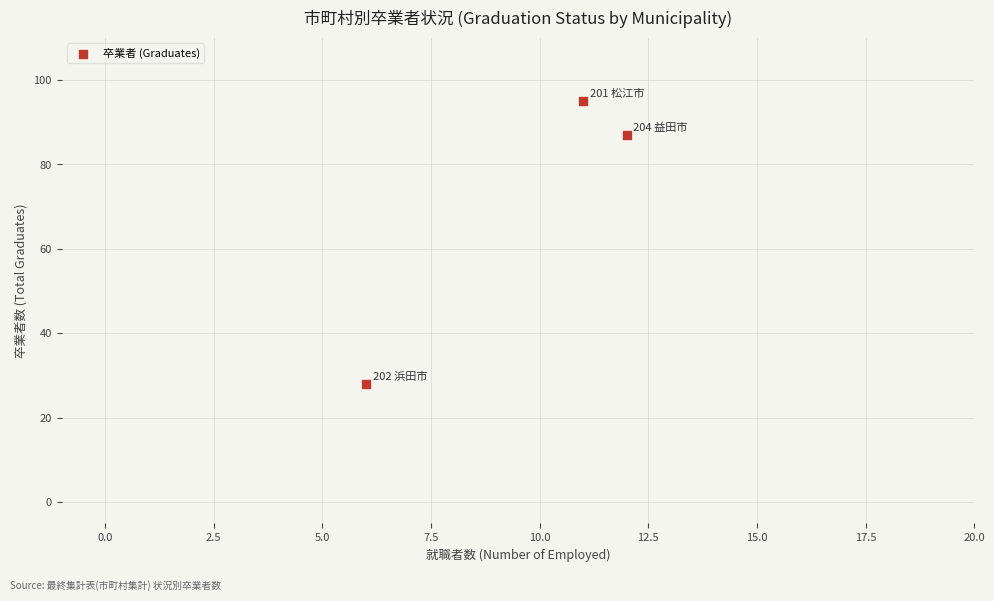

What Y value in the scatter plot is closest to 61?

87